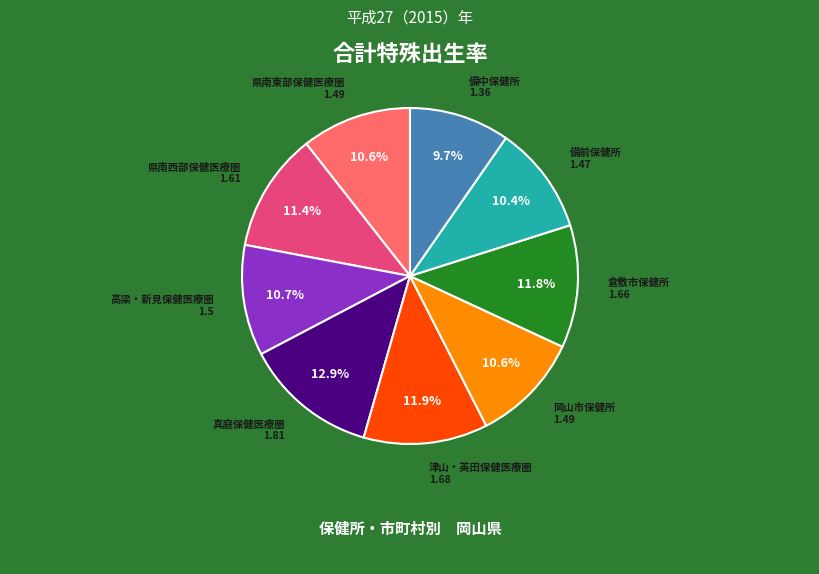

Between 津山・英田保健医療圏 and 岡山市保健所, which is larger?

津山・英田保健医療圏